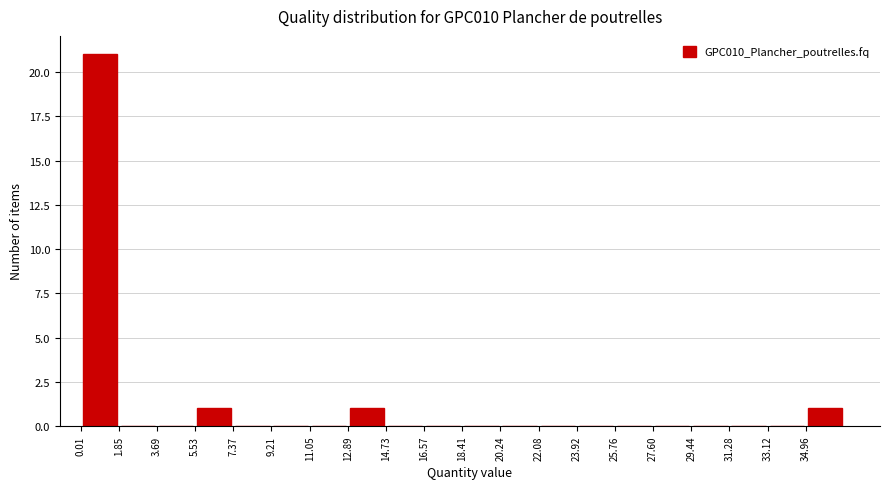

Reading left to right, list every bar in this chart as the range it spans on the x-axis followed by its height. Neither the bar edges nor the heights are printed on the chart, so give them approximately, as read against the axes.

0.0 to 1.8: 21
1.8 to 3.6: 0
3.6 to 5.6: 0
5.6 to 7.4: 1
7.4 to 9.2: 0
9.2 to 11.0: 0
11.0 to 12.8: 0
12.8 to 14.8: 1
14.8 to 16.6: 0
16.6 to 18.4: 0
18.4 to 20.2: 0
20.2 to 22.0: 0
22.0 to 24.0: 0
24.0 to 25.8: 0
25.8 to 27.6: 0
27.6 to 29.4: 0
29.4 to 31.2: 0
31.2 to 33.2: 0
33.2 to 35.0: 0
35.0 to 36.8: 1